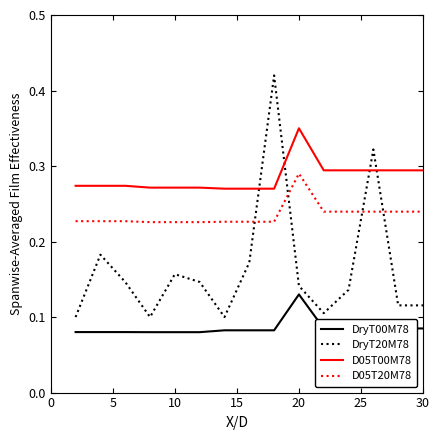

Which series has the largest range (max minus min)?

DryT20M78